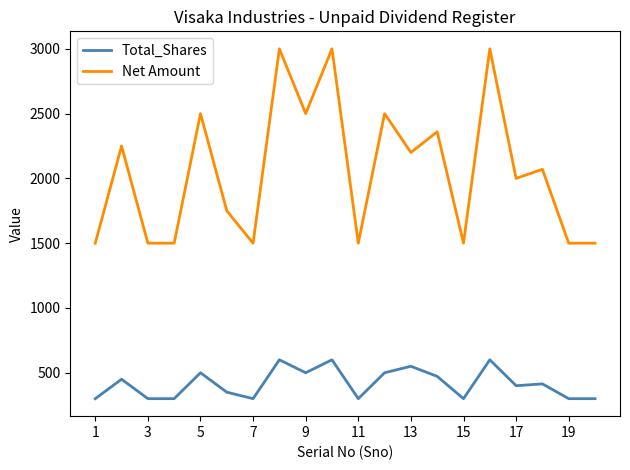

What is the lowest value of the Net Amount series?

1500